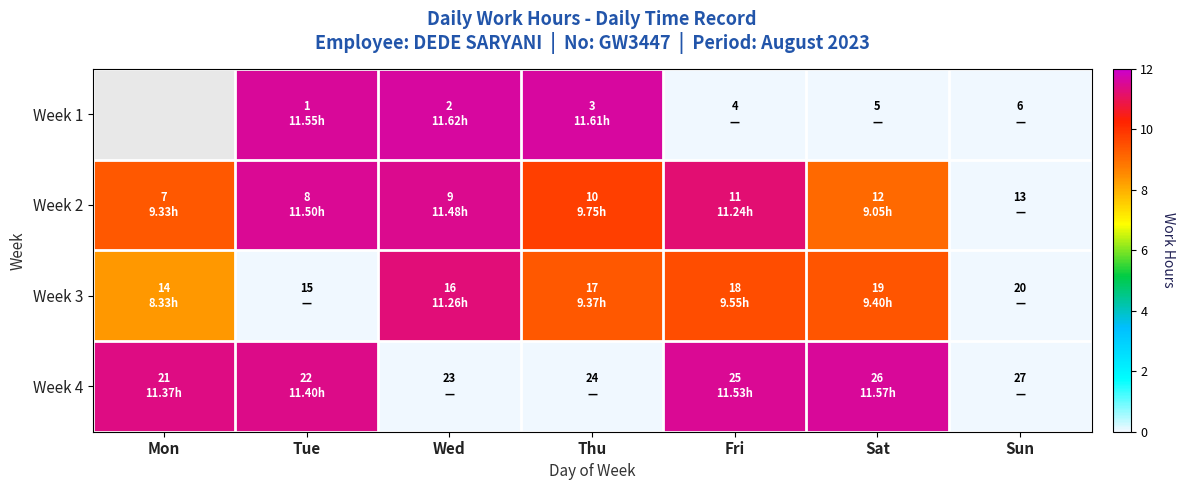

At which category is the sum across all series the highest?

Tue